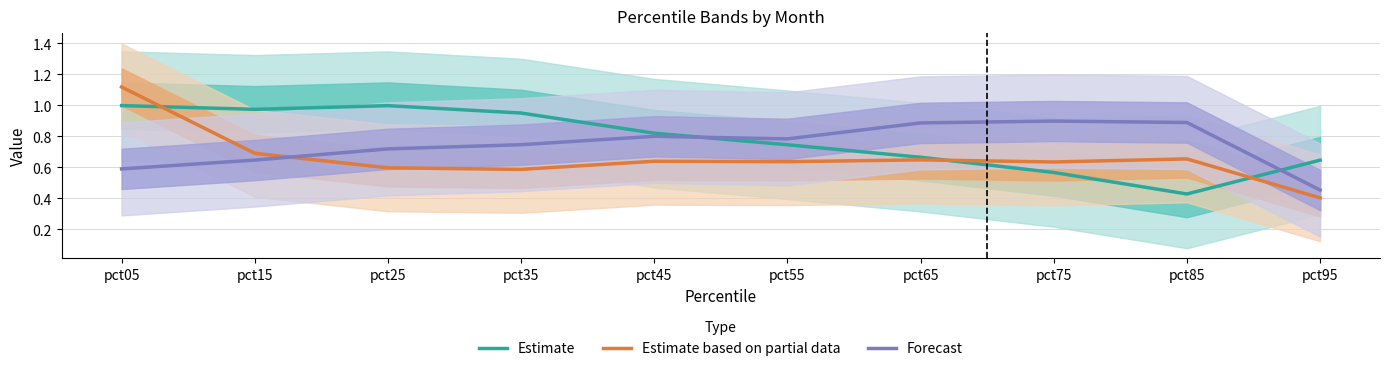

Rank the series at pct35 from highest to lowest value.

Estimate, Forecast, Estimate based on partial data